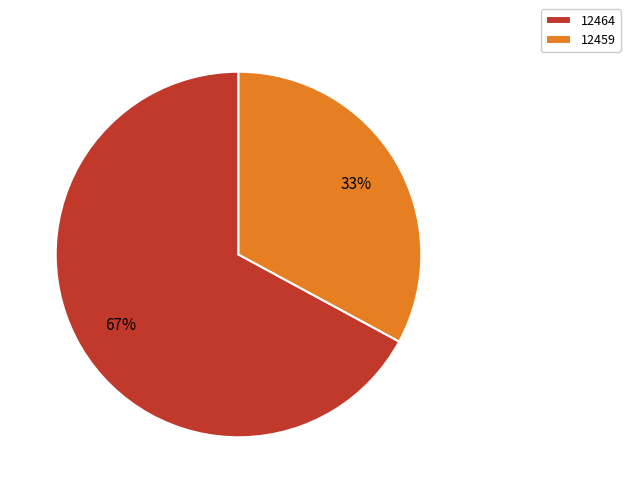

To the nearest percent, what is the average slice percentage?

50%